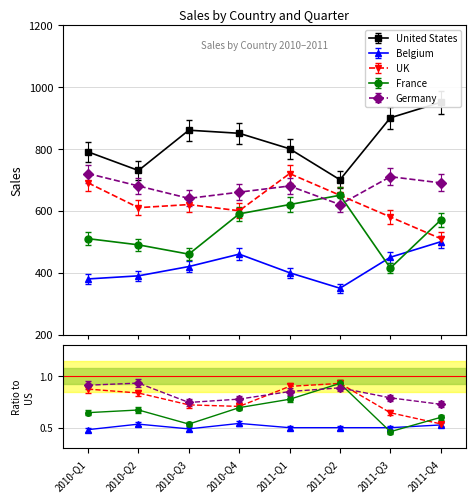

Is this an area chart (filled region under the line)?

No